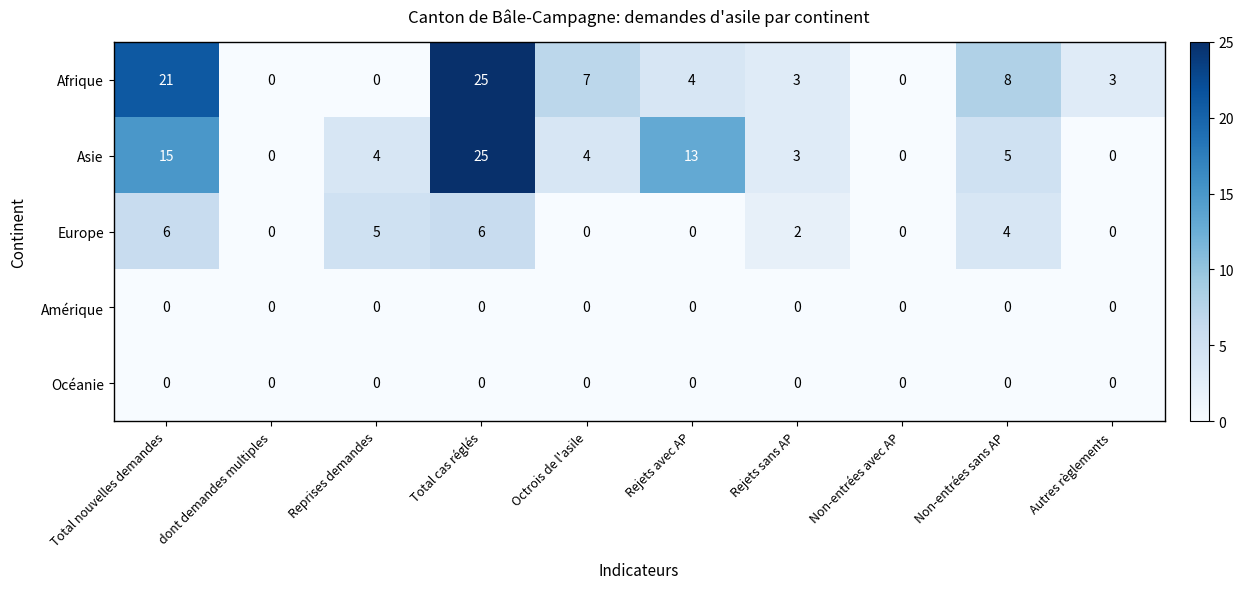

Where is Asie nearest to the value 12?

Rejets avec AP